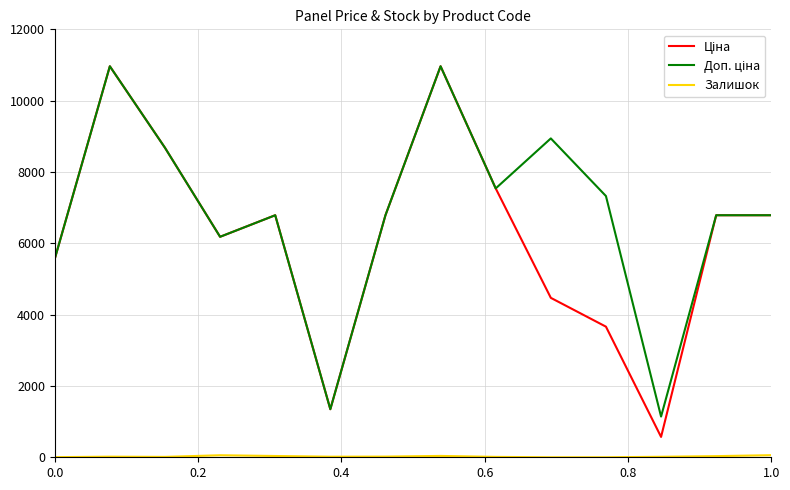

At how many categories does at least one series exceed 7154?

6